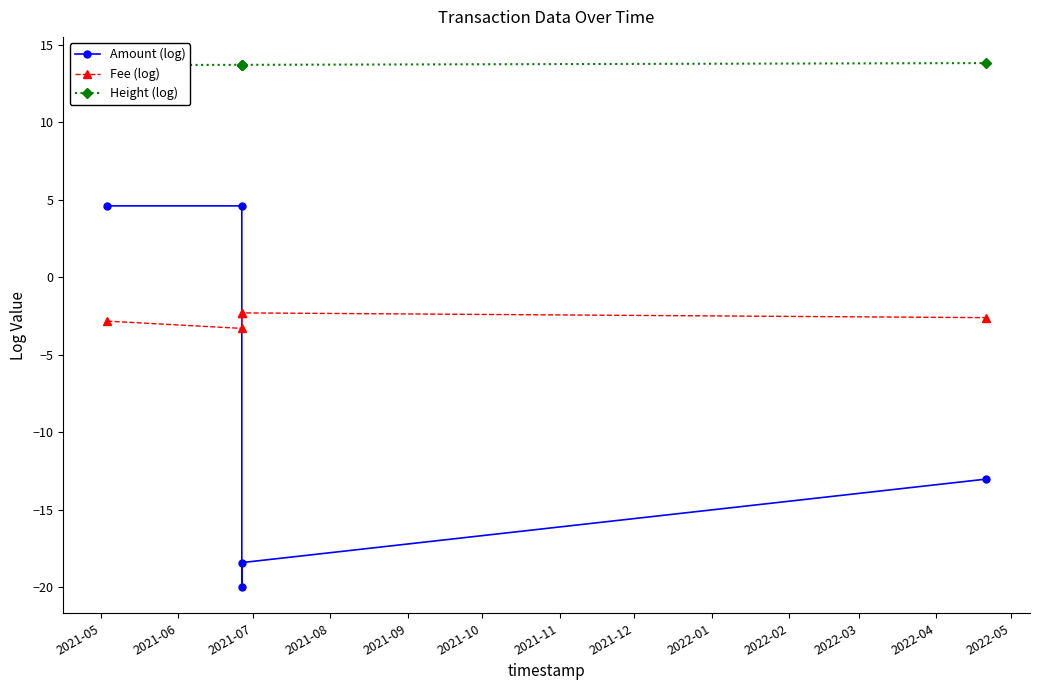

At how many categories does at least one series exceed -17?

5